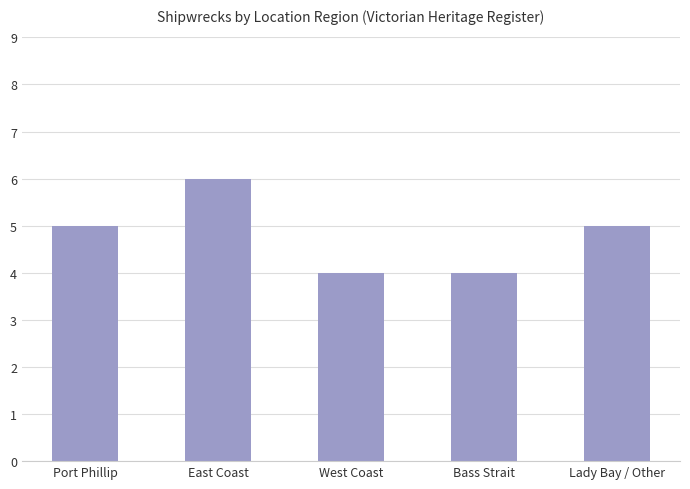

What is the smallest value displayed?

4